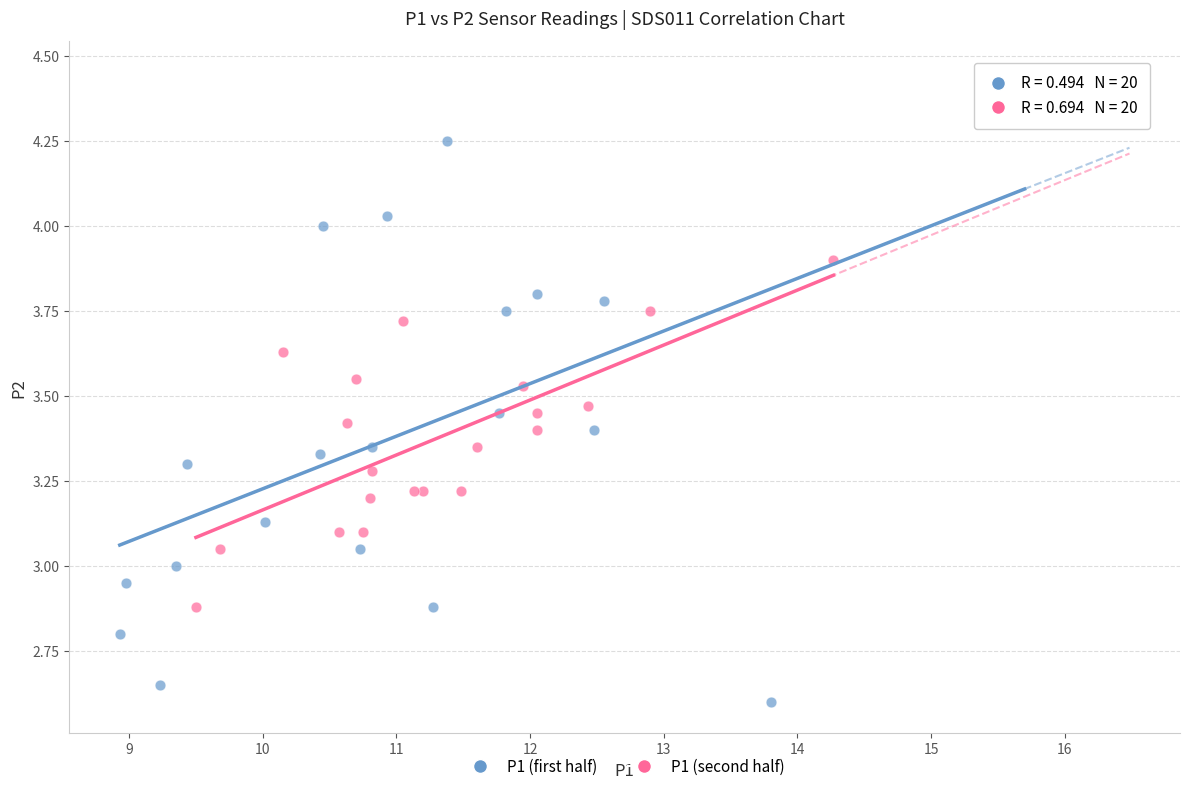

Which series contains the lowest Y value?

P1 (first half)